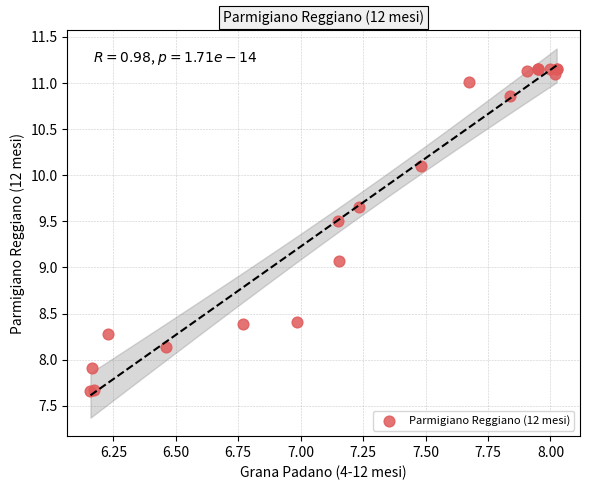

What Y value in the scatter plot is closest to 9?

9.1